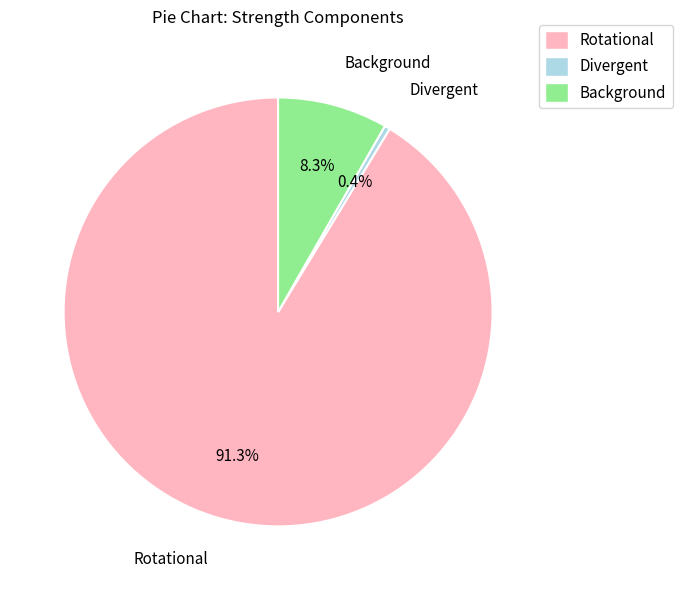

Count the number of slices in the pie.

3